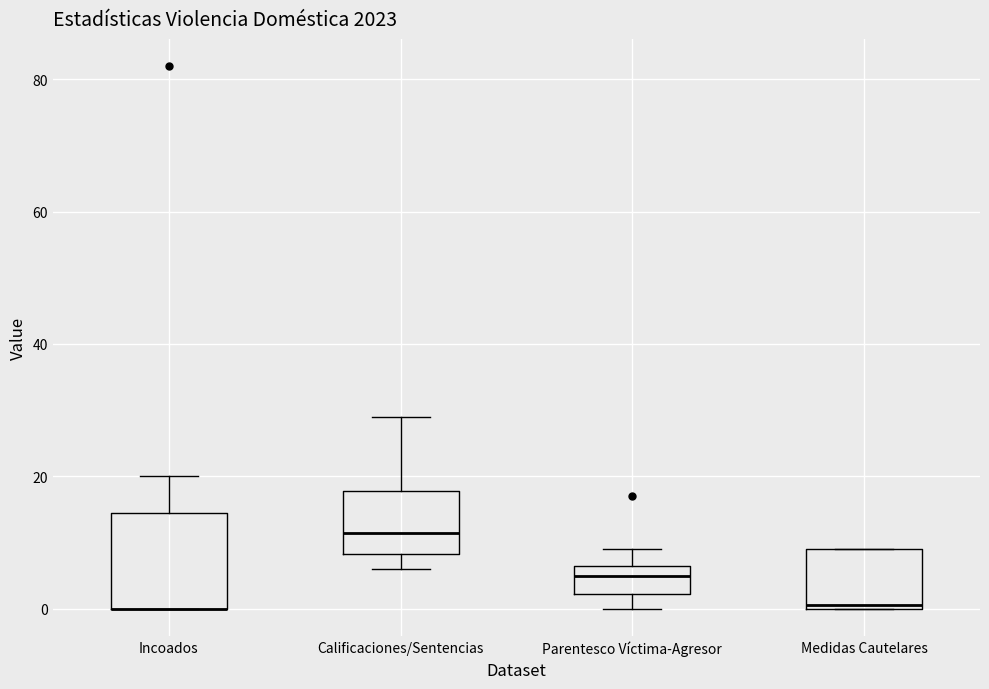

Reading left to right, transcribe this box plot: for each box, give where its median line is, the range the box spans, and where its two whiskers end, as read against the y-axis. The values are not printed on the chart, so give them approximately, as read against the axis.

Incoados: median 0 (drawn on the box's lower edge), box 0 to 14, whiskers 0 to 20
Calificaciones/Sentencias: median 12, box 8 to 18, whiskers 6 to 30
Parentesco Víctima-Agresor: median 6 (inside the box), box 2 to 6, whiskers 0 to 10
Medidas Cautelares: median 0, box 0 to 10, whiskers 0 to 10